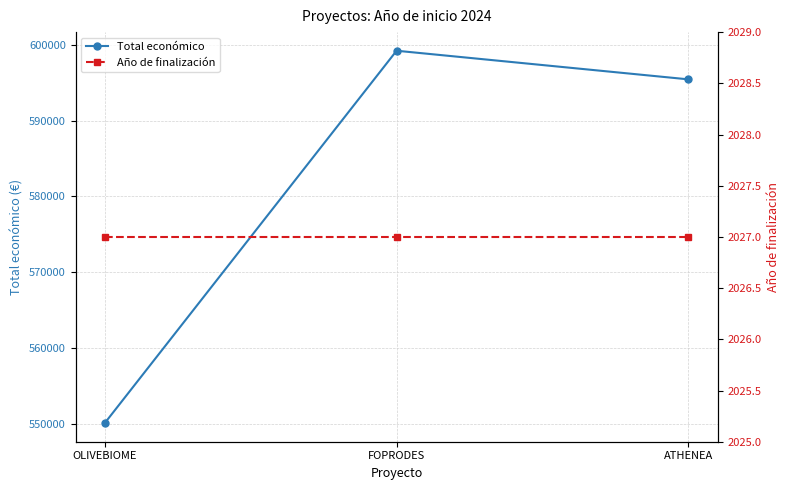

Which series has the largest total across all categories?

Total económico